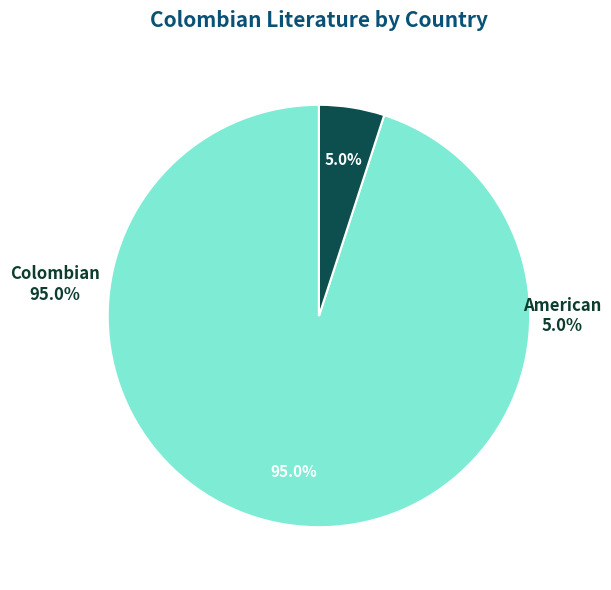

Count the number of slices in the pie.

2